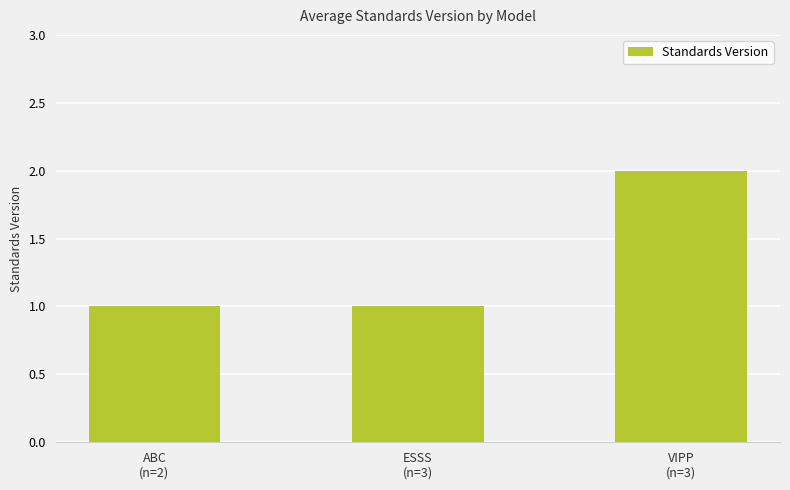

Is it true that the value at VIPP
(n=3) is 2?

True